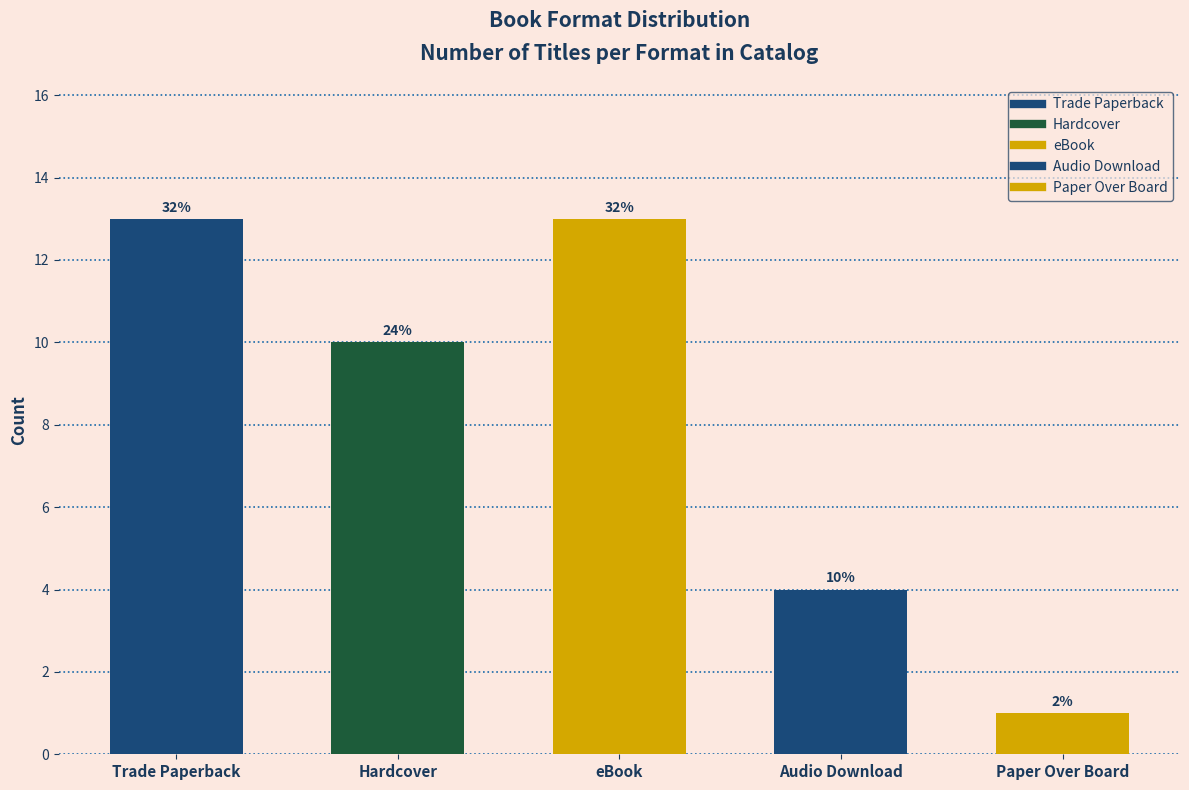

How many bars are there in total?

5